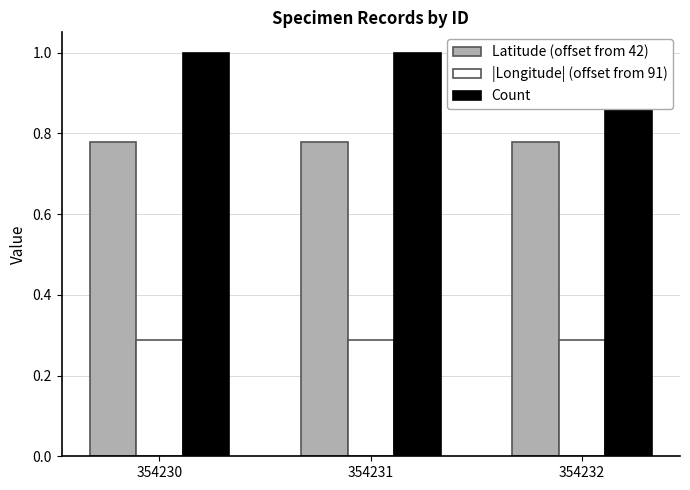

What is the total value across all series at 354232?

2.1